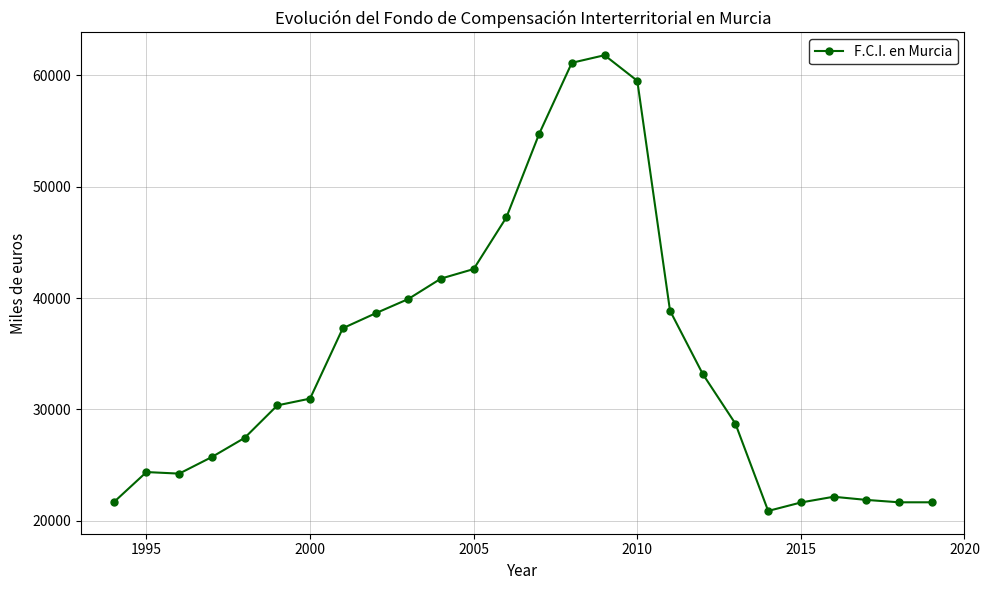

Is this an area chart (filled region under the line)?

No